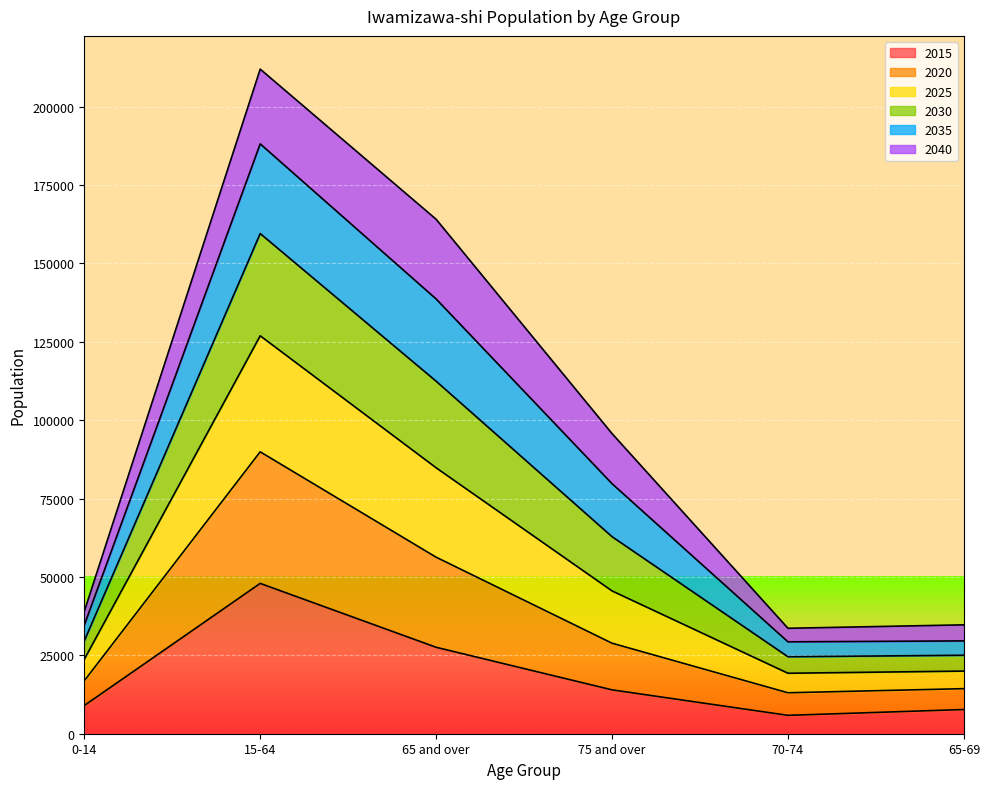

What is the highest value of the 2015 series?

47945